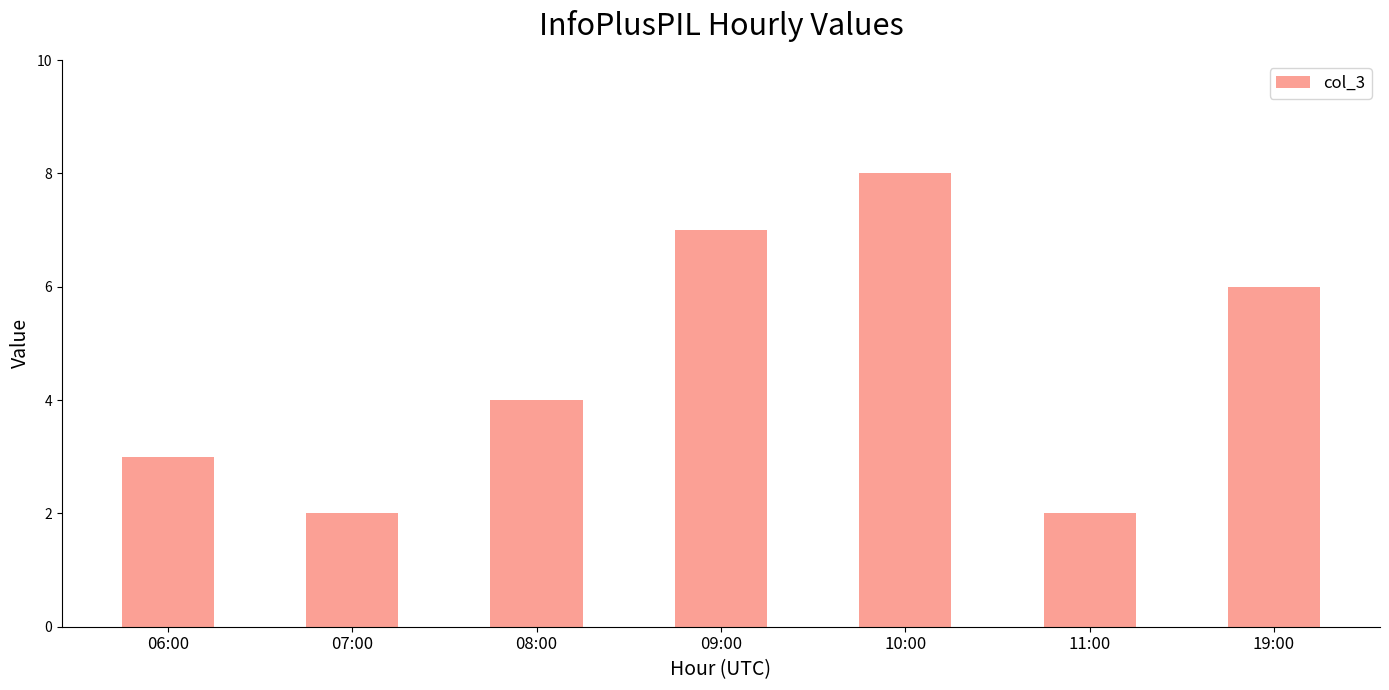

What is the change in value from 08:00 to 11:00?

-2